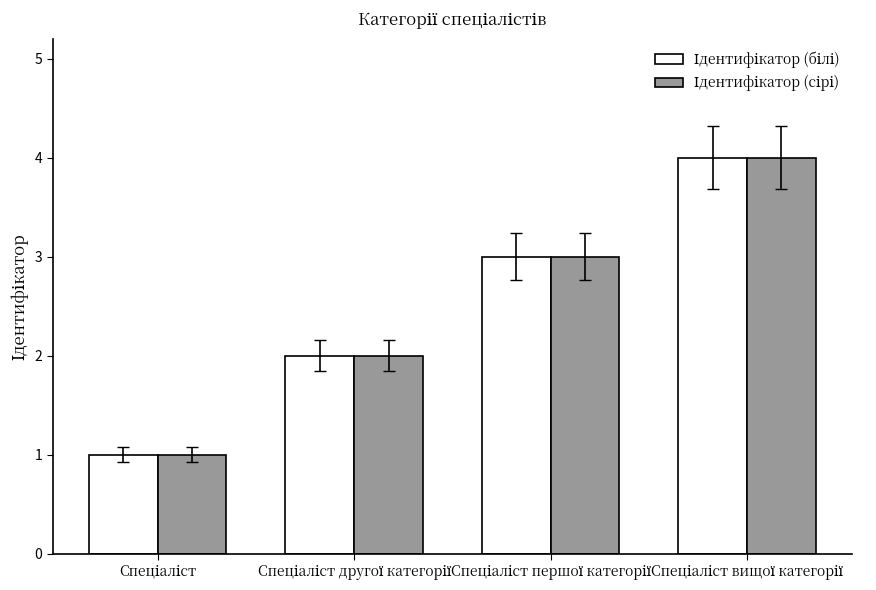

What is the greatest value displayed?

4